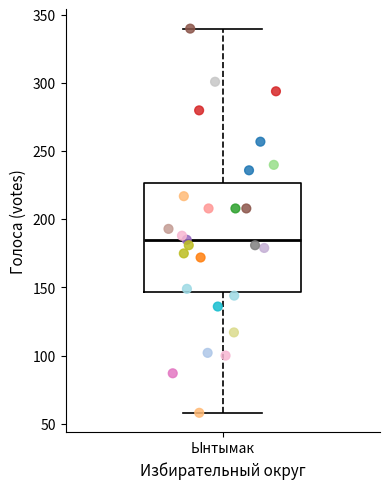

Transcribe this box plot: give where the median line is, the range the box spans, and where the two whiskers end, as read against the y-axis. The values are not printed on the chart, so give them approximately, as read against the axis.

median 185, box 145 to 225, whiskers 60 to 340